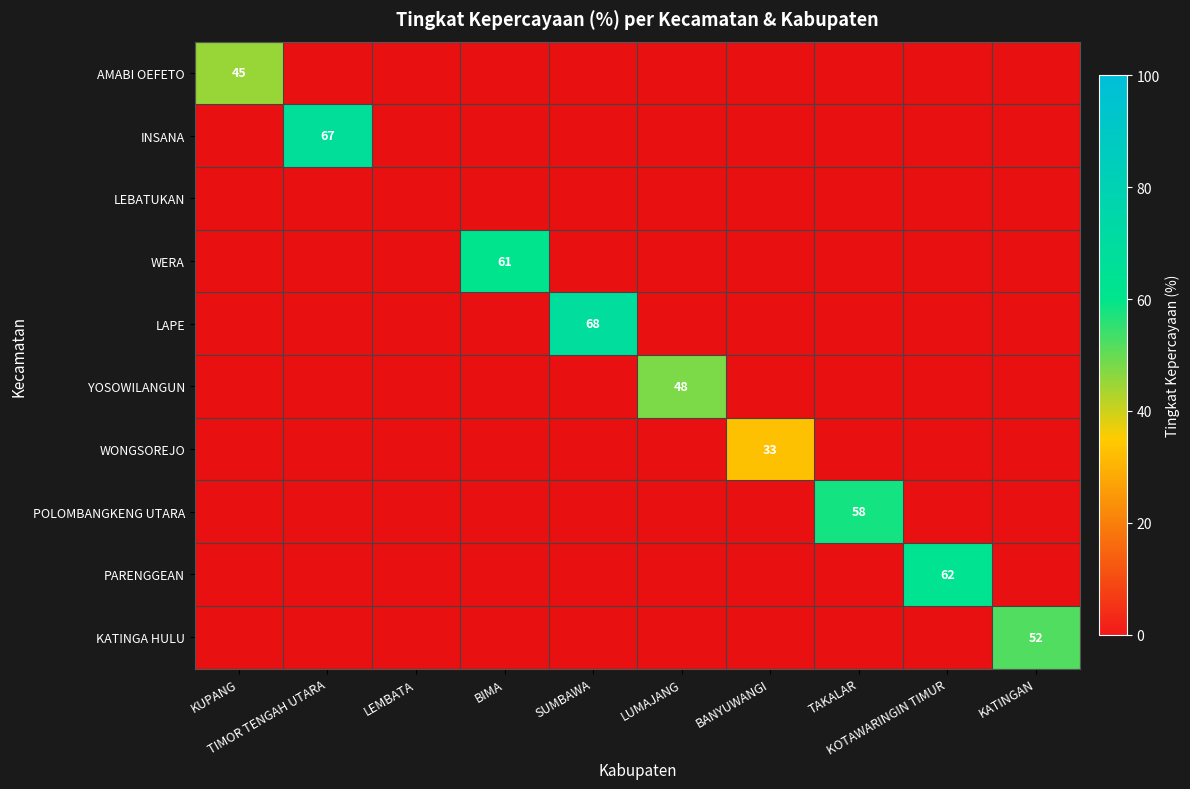

At TAKALAR, list the series in order from largest to smallest.

AMABI OEFETO, INSANA, LEBATUKAN, WERA, LAPE, YOSOWILANGUN, WONGSOREJO, POLOMBANGKENG UTARA, PARENGGEAN, KATINGA HULU